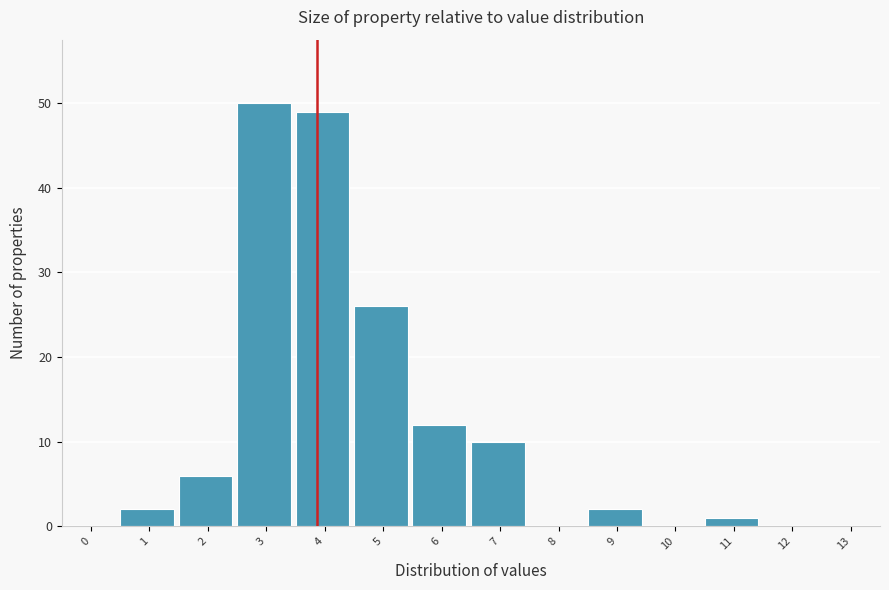

Reading right to left, what are all the values shown in this chart?

13=0	12=0	11=1	10=0	9=2	8=0	7=10	6=12	5=26	4=49	3=50	2=6	1=2	0=0